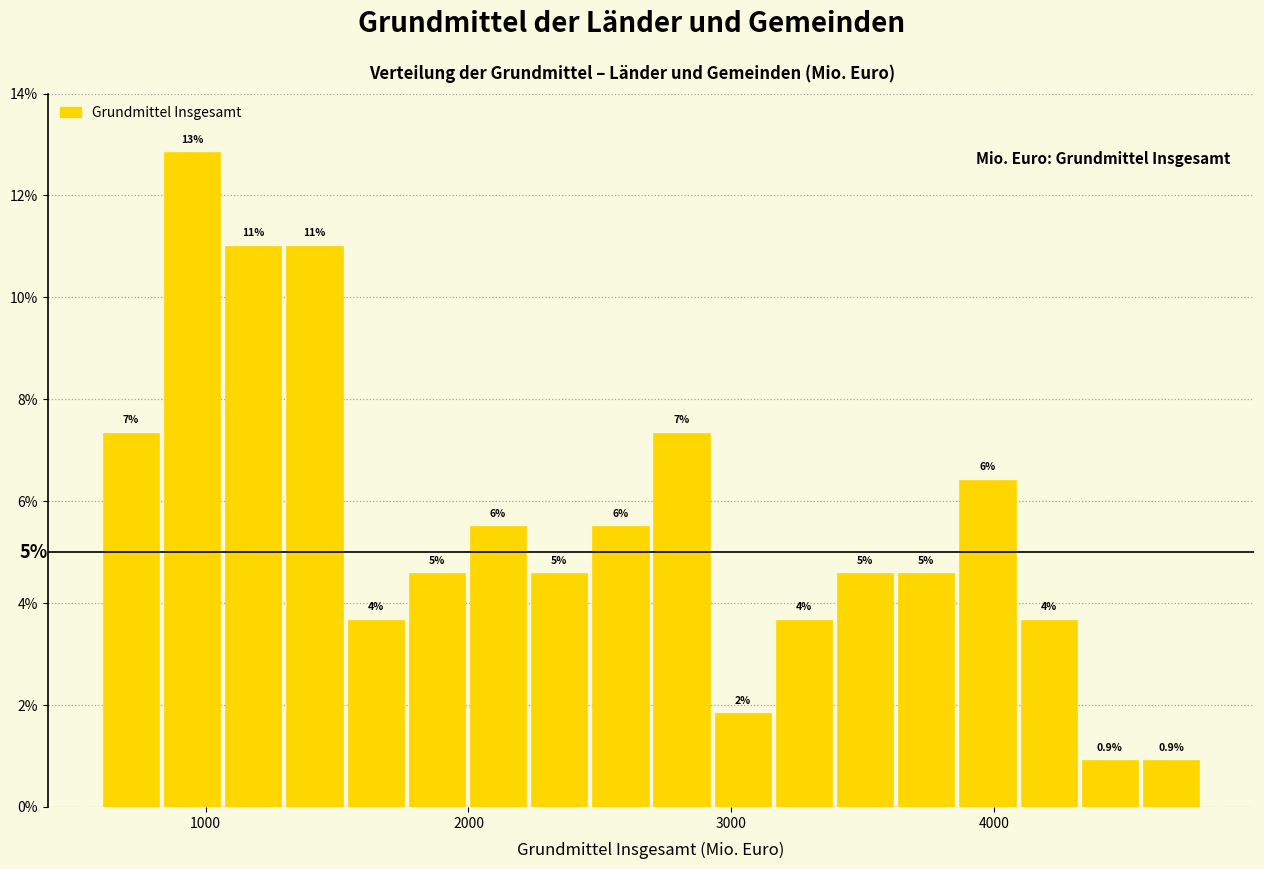

Around what value on the x-axis is the tallest bar? Give the approximate position of its centre, as read against the axis.

900